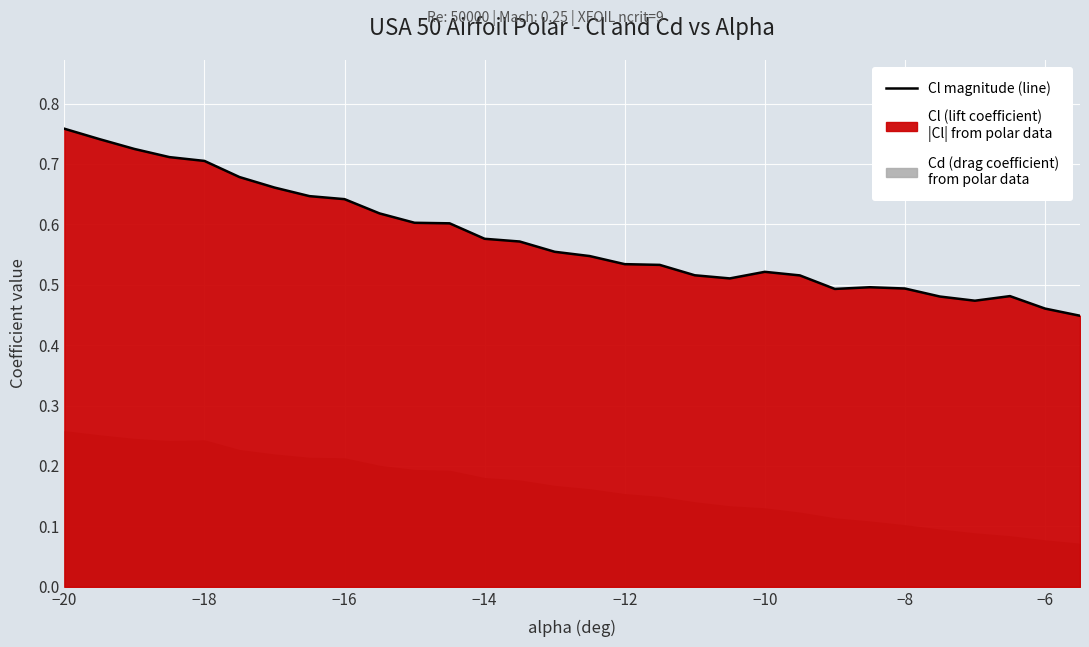

What is the sum of all values?

17.3